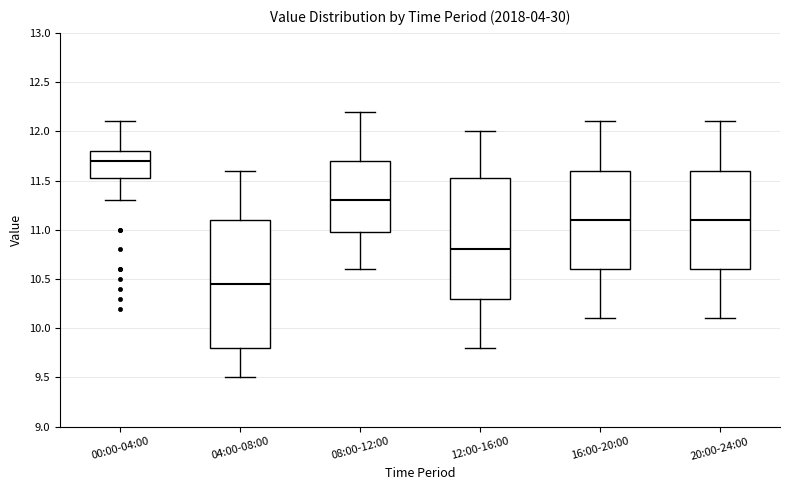

Reading left to right, transcribe this box plot: for each box, give where its median line is, the range the box spans, and where its two whiskers end, as read against the y-axis. The values are not printed on the chart, so give them approximately, as read against the axis.

00:00-04:00: median 11.70, box 11.55 to 11.80, whiskers 11.30 to 12.10
04:00-08:00: median 10.45, box 9.80 to 11.10, whiskers 9.50 to 11.60
08:00-12:00: median 11.30, box 11.00 to 11.70, whiskers 10.60 to 12.20
12:00-16:00: median 10.80, box 10.30 to 11.55, whiskers 9.80 to 12.00
16:00-20:00: median 11.10, box 10.60 to 11.60, whiskers 10.10 to 12.10
20:00-24:00: median 11.10, box 10.60 to 11.60, whiskers 10.10 to 12.10